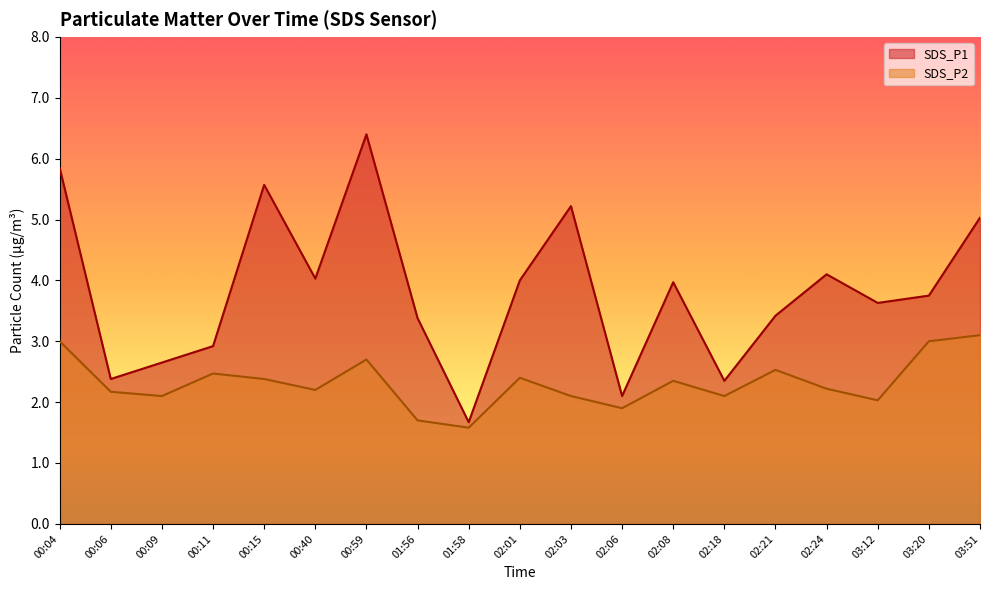

True or false: SDS_P1 and SDS_P2 intersect in this chart.

False